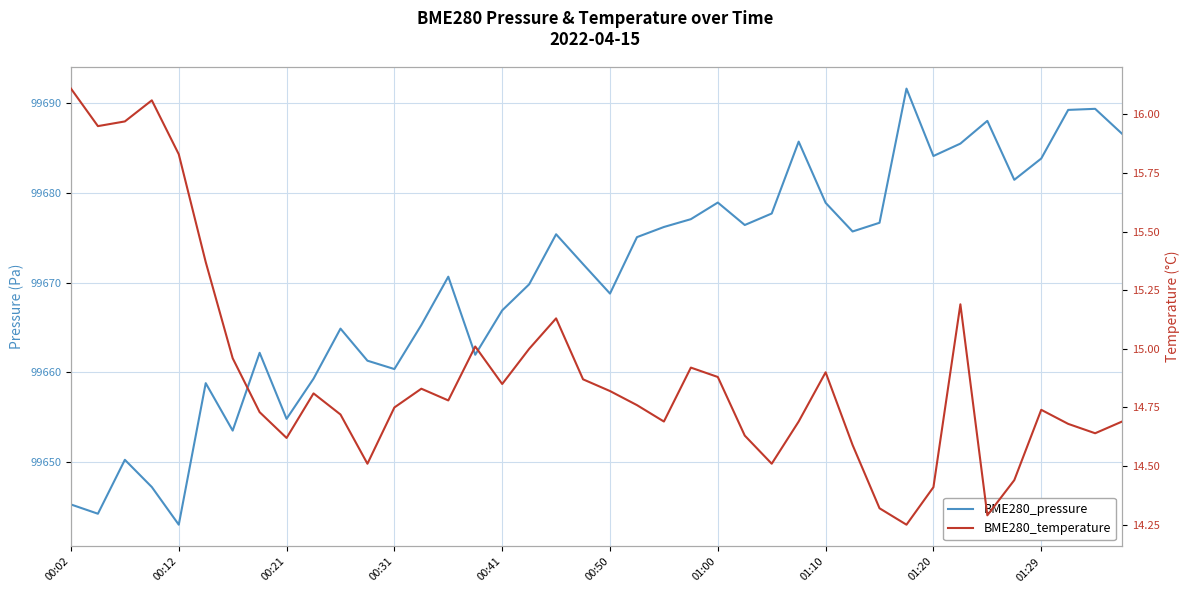

What position from the right is 01:29?

4